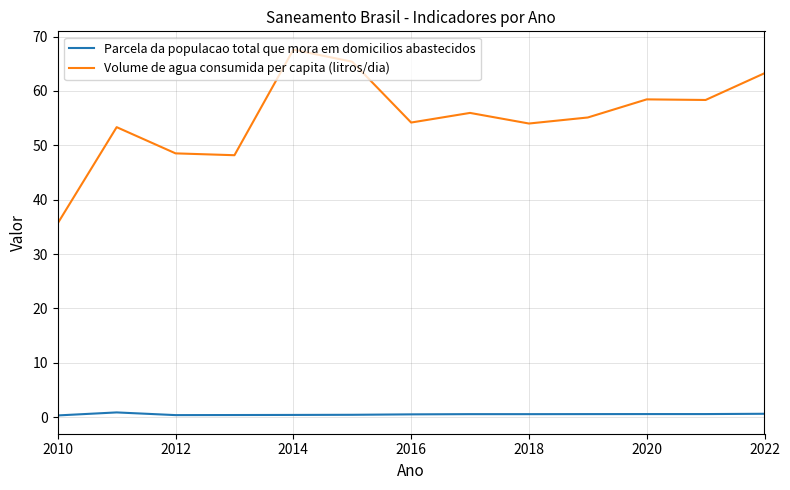

At how many categories does at least one series exceed 62?

3